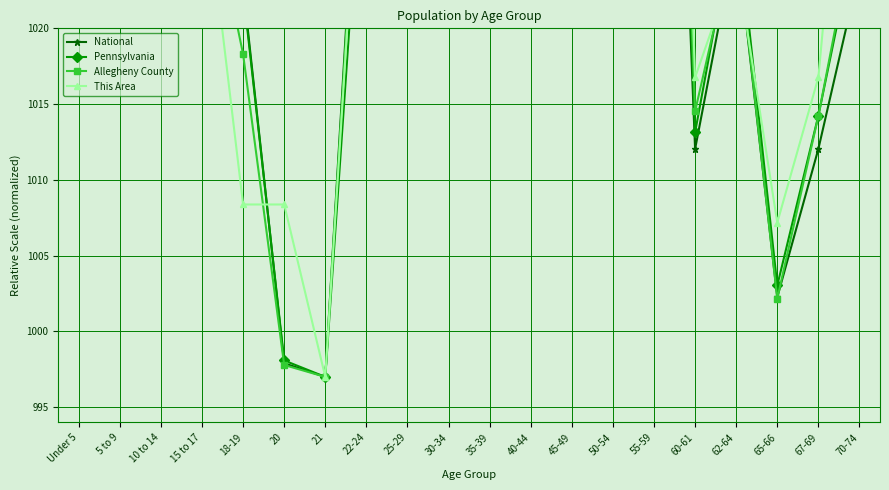

Does the chart display data point markers on the line(s)?

Yes